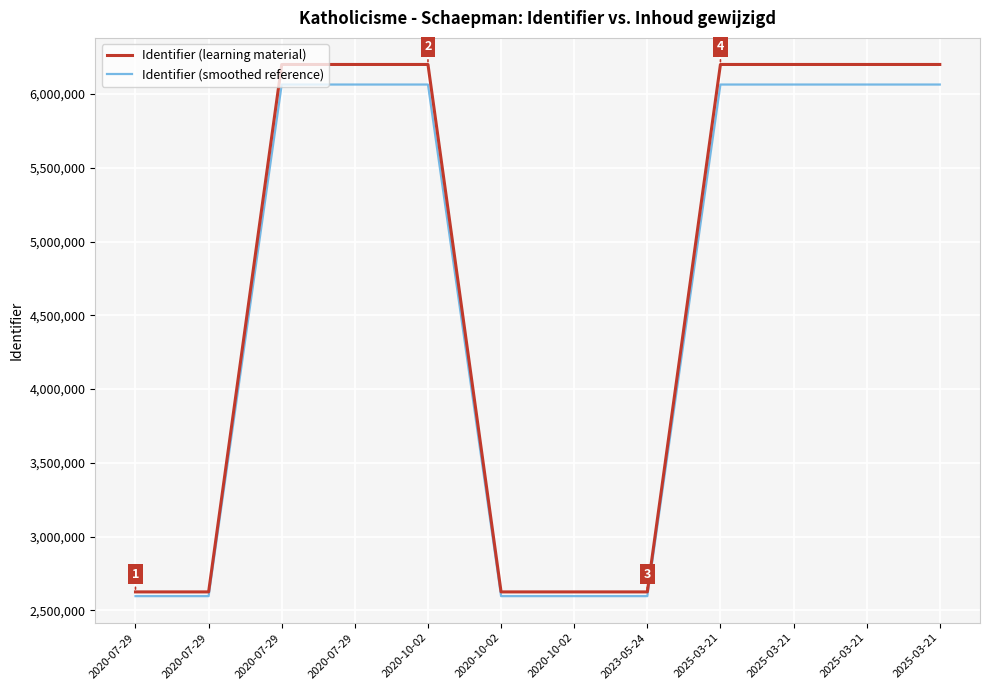

At how many categories does at least one series exceed 5606222?

7